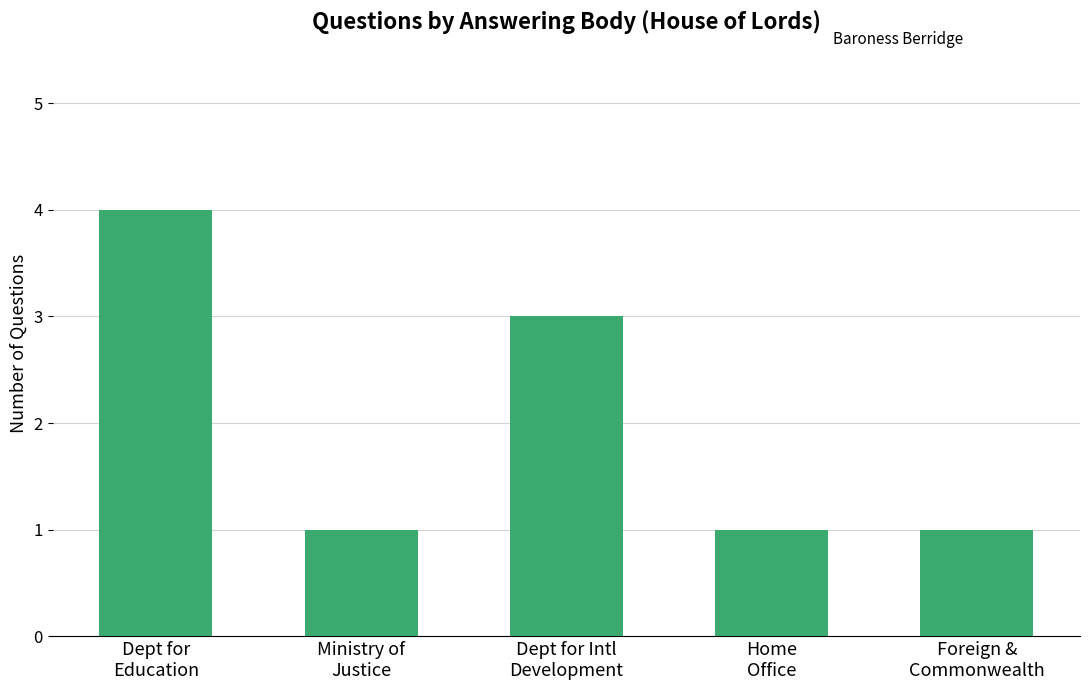

True or false: the data shows 2 at Dept for Intl
Development.

False